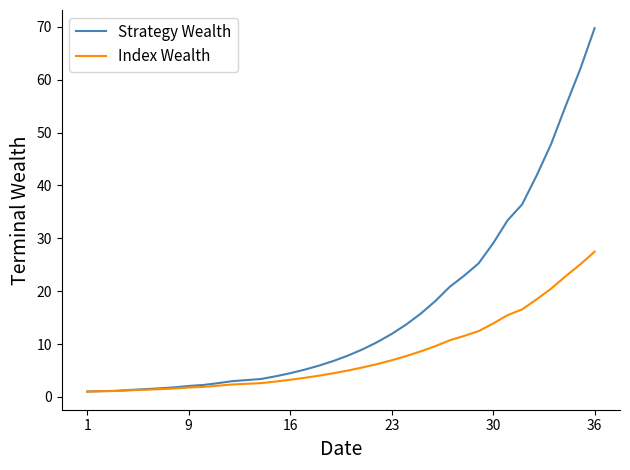

What is the maximum value for Index Wealth?

27.5